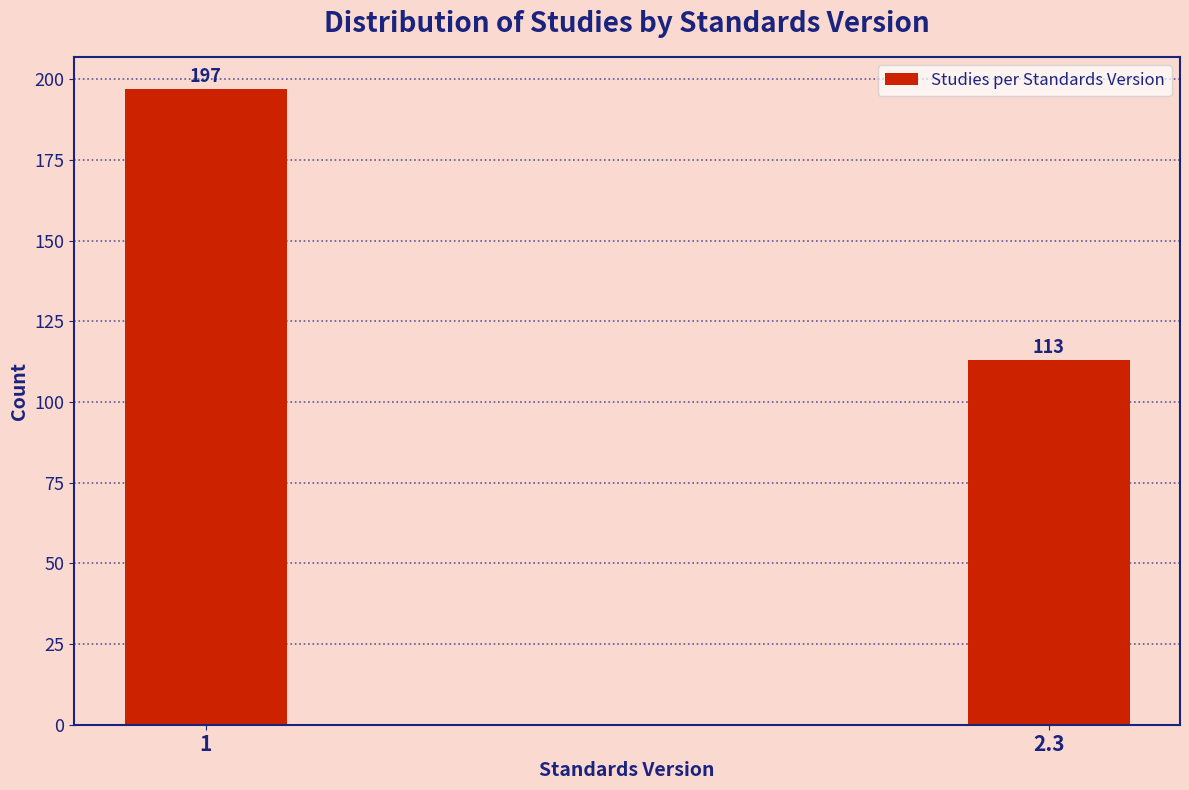

Reading right to left, extract all data points from this chart.

113	197